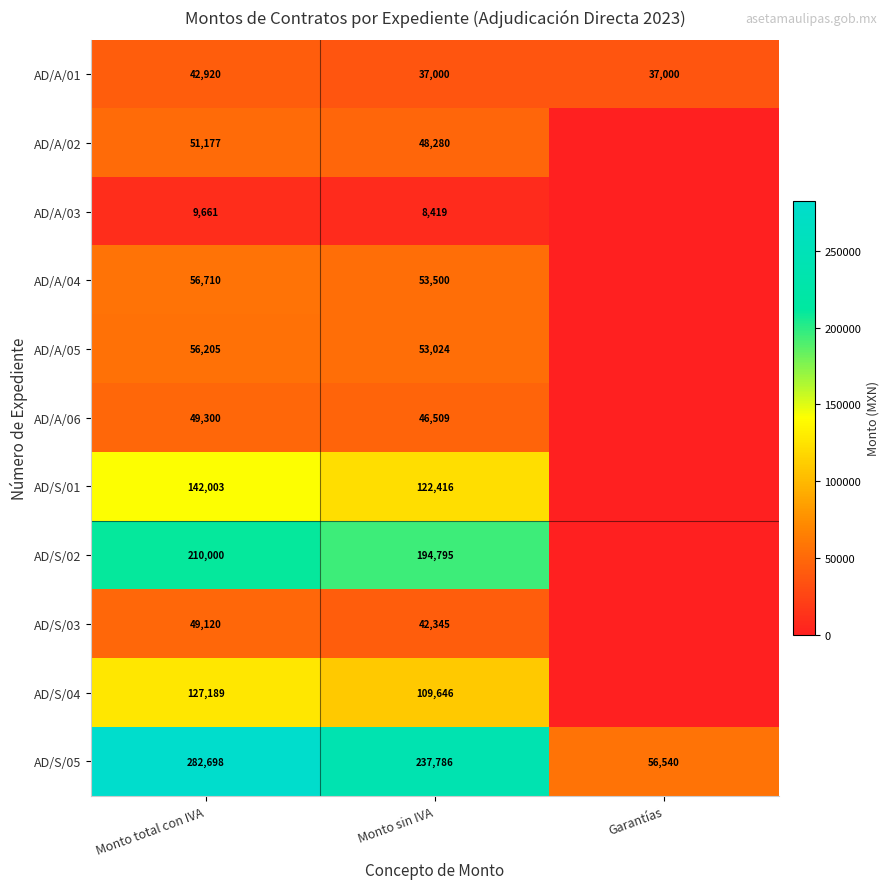

At how many categories does at least one series exceed 367?

3